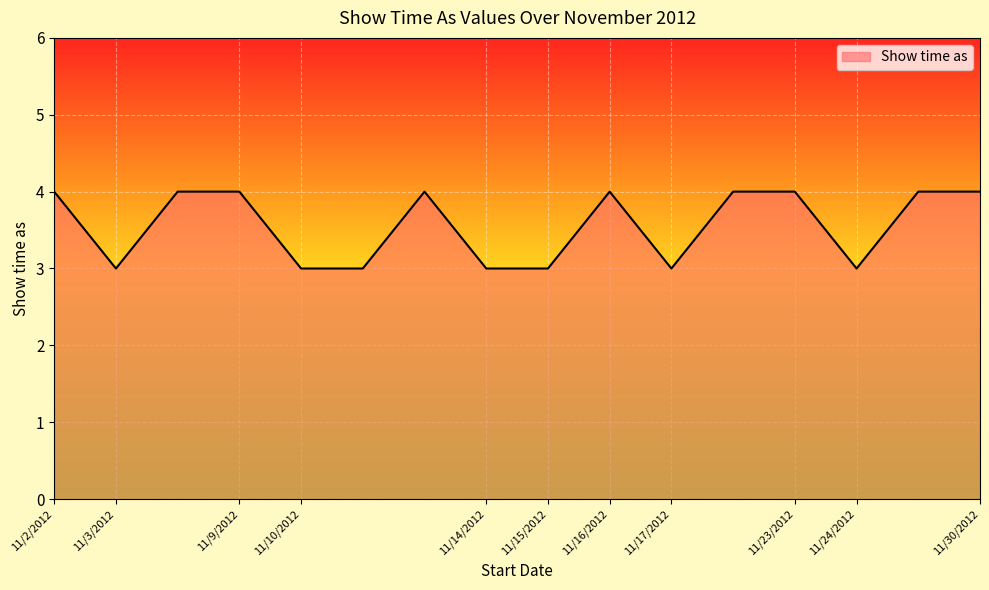

What is the smallest value displayed?

3